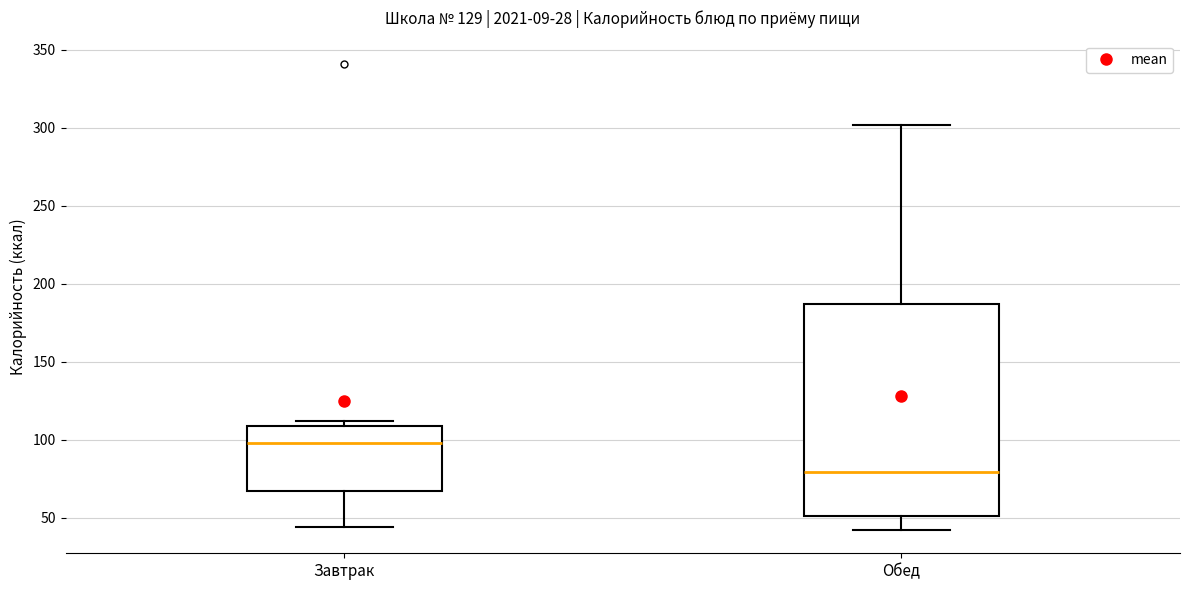

Comparing the boxes themselves (not the whiskers), which one is the tallest?

Обед